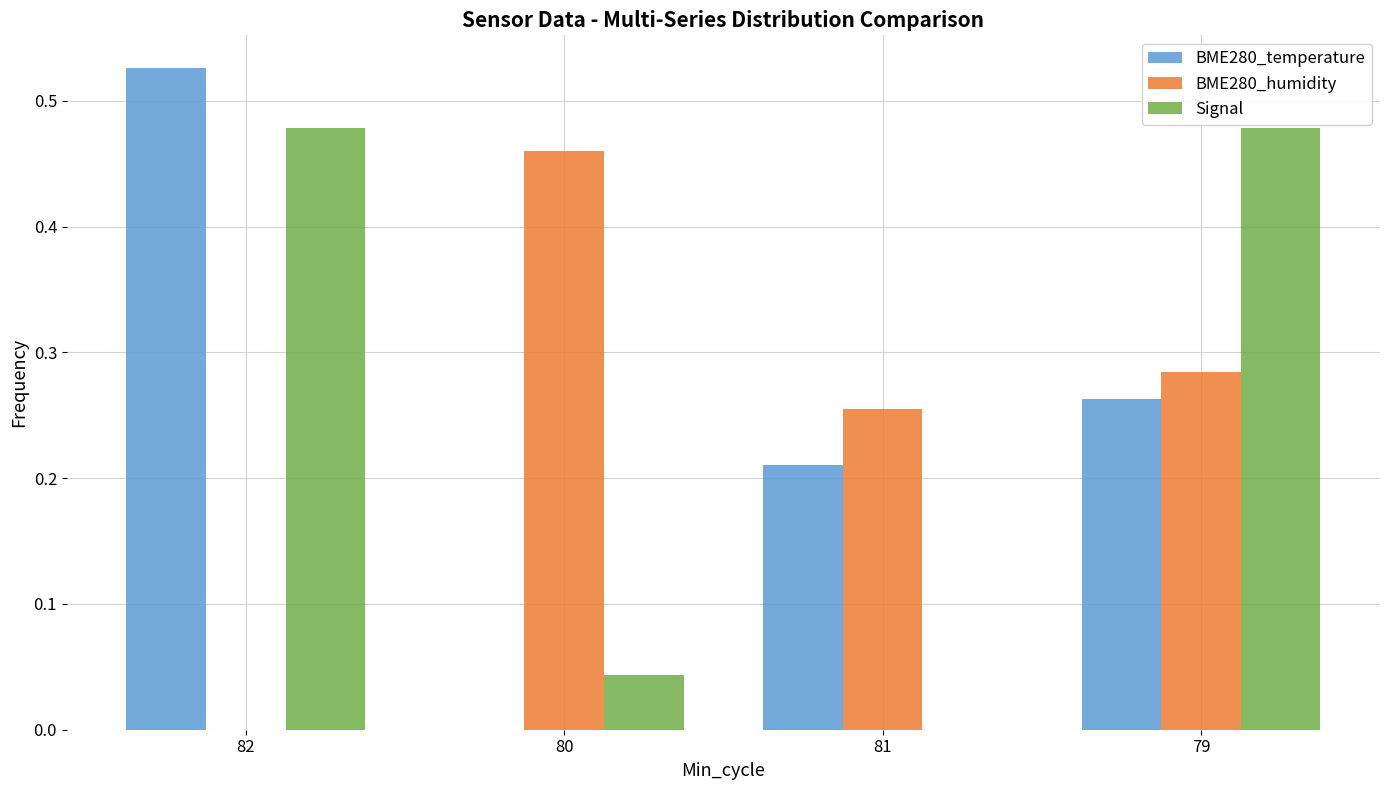

What is the total value across all series at 79?

1.0